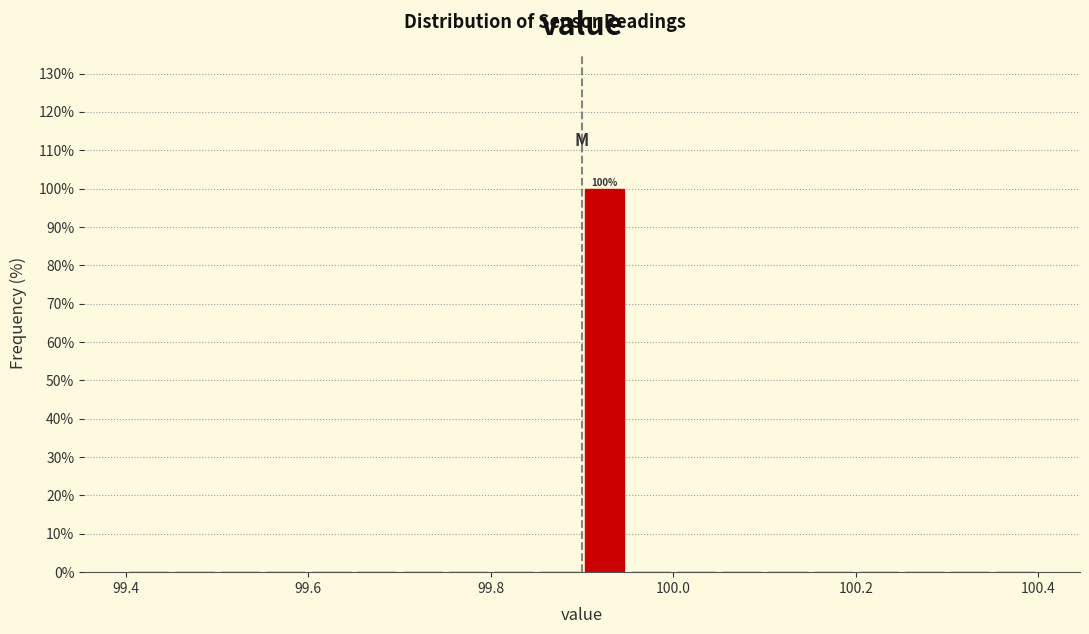

Read against the x-axis, roughly where is the centre of the tallest bar?

99.92